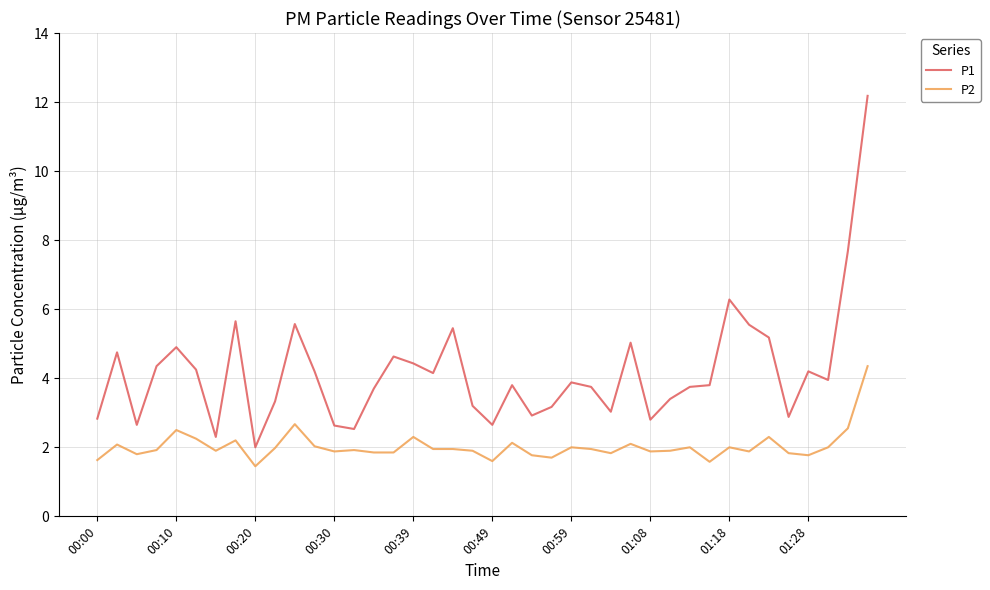

Which series has the largest total across all categories?

P1